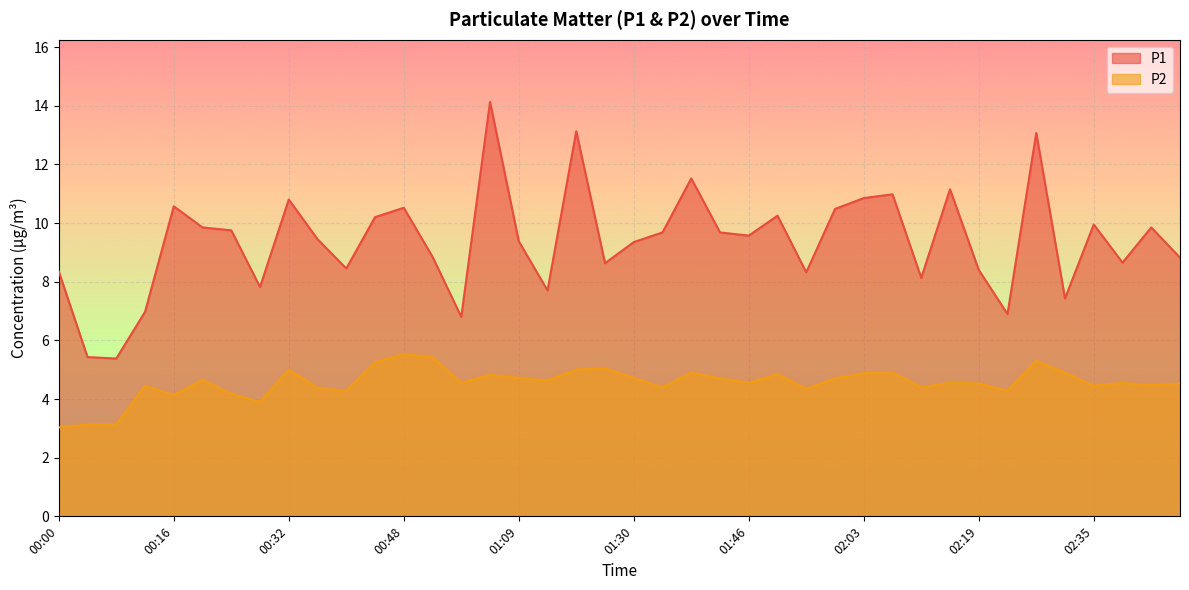

What is the value of the P2 point at the 26th from the left?

4.8